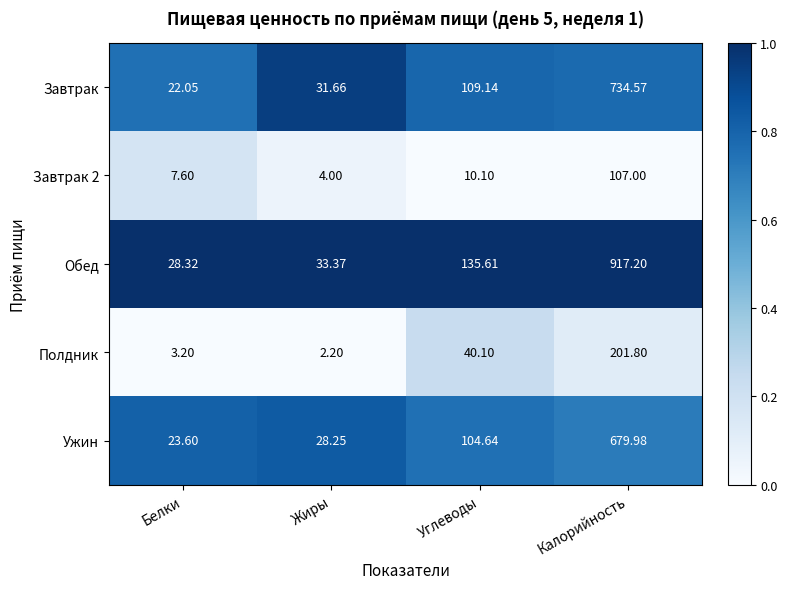

Rank the categories by Ужин value from highest to lowest.

Калорийность, Углеводы, Жиры, Белки